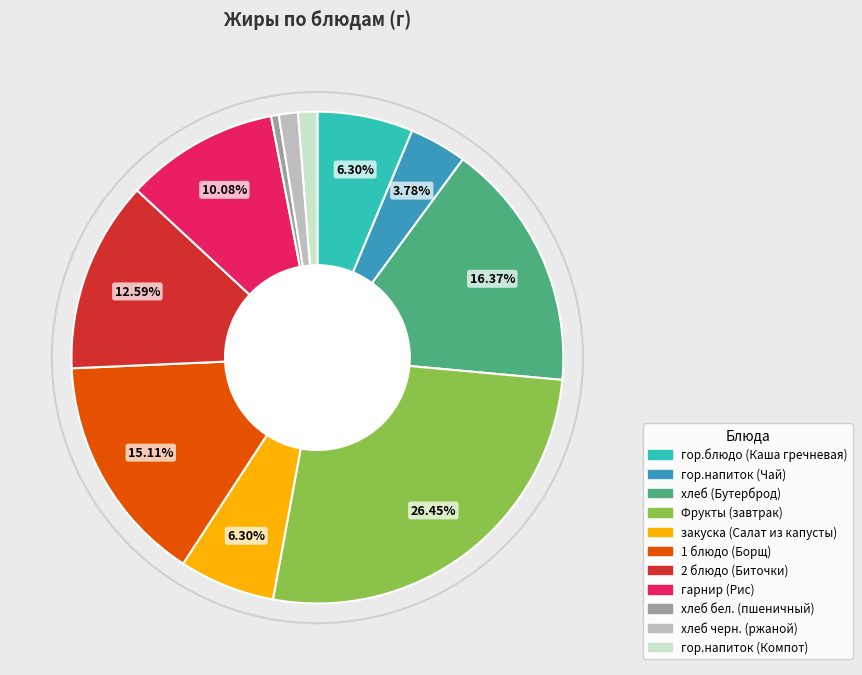

True or false: хлеб (Бутерброд) accounts for 16% of the total.

True